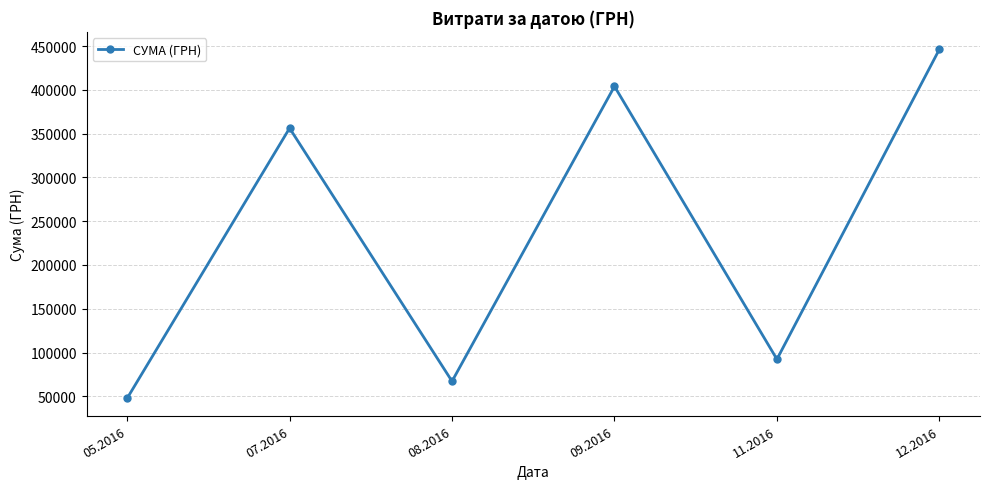

How many lines are shown in the chart?

1